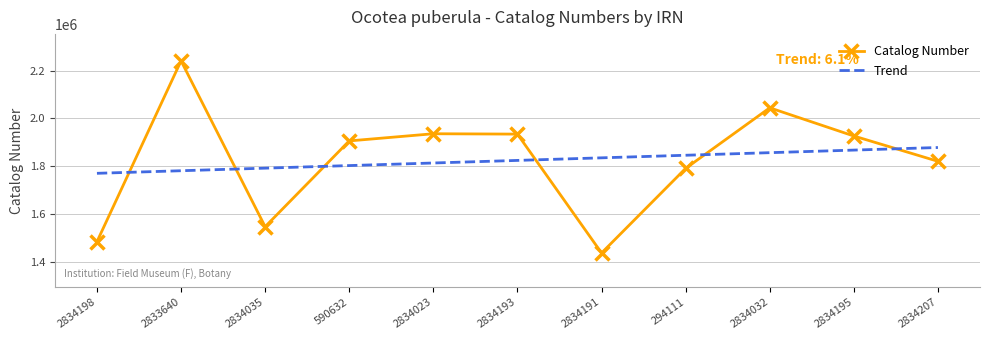

Is the value of Catalog Number at 2834195 greater than the value of Trend at 590632?

Yes